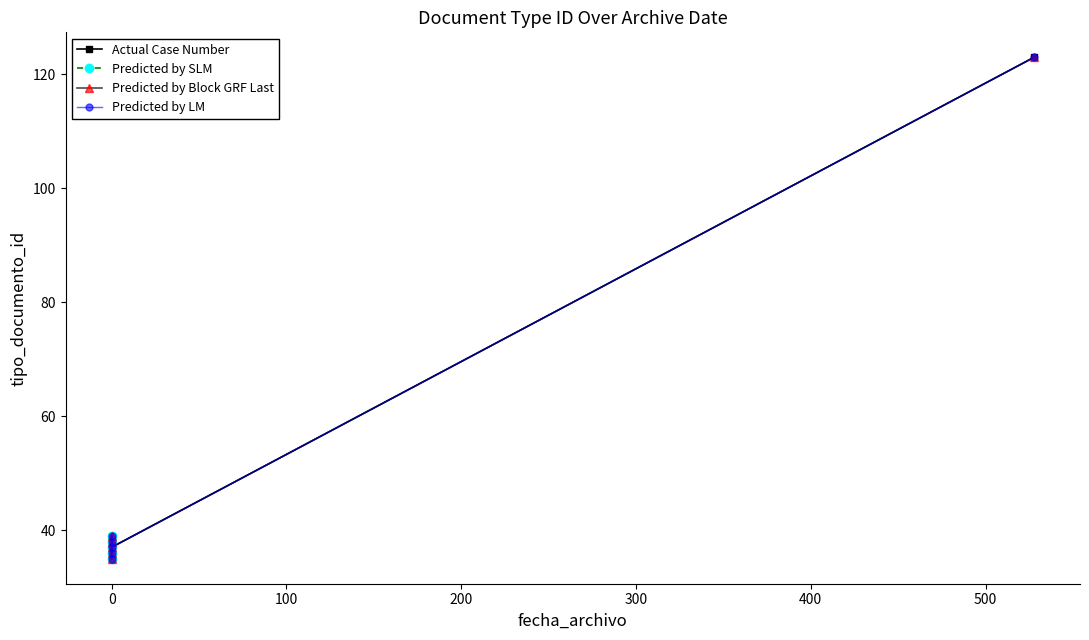

The chart shows a value of 7 at 2013-11-12 16:56:32. True or false?

False